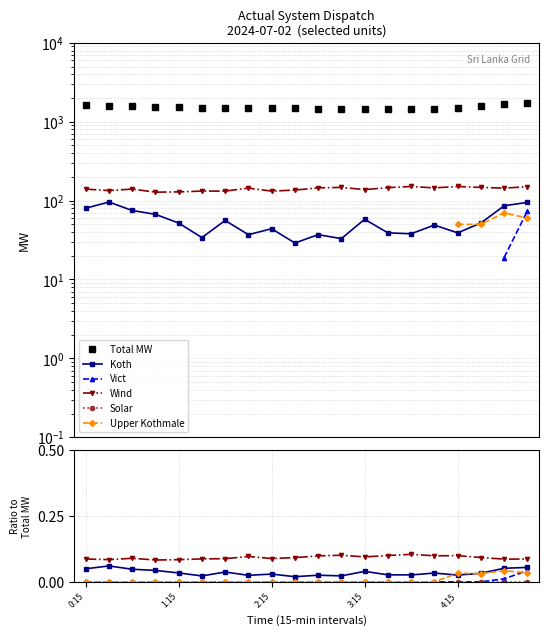

How many data points in Vict are above 0?

2